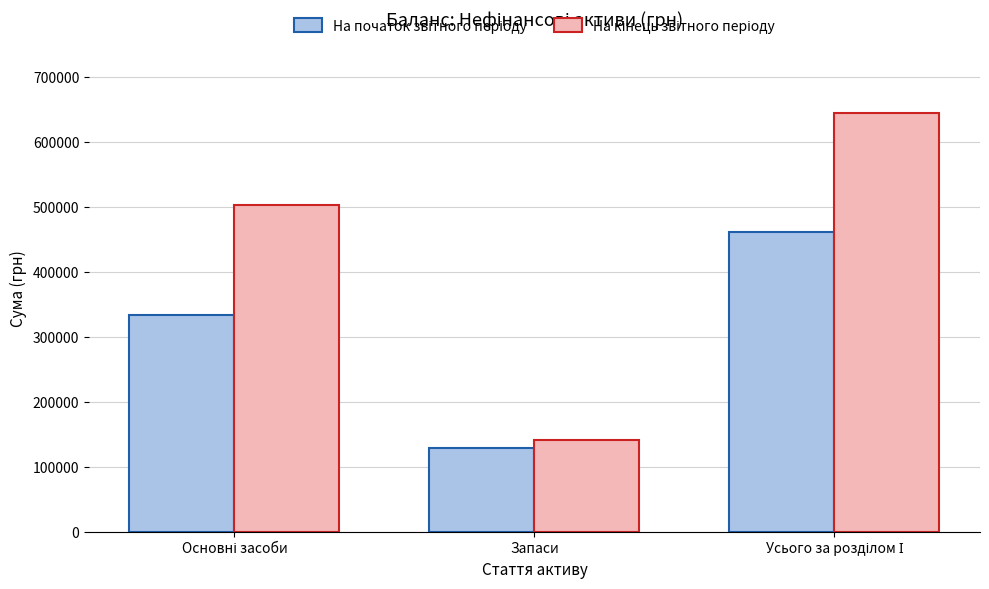

Are the bars grouped side by side (vs. stacked)?

Yes